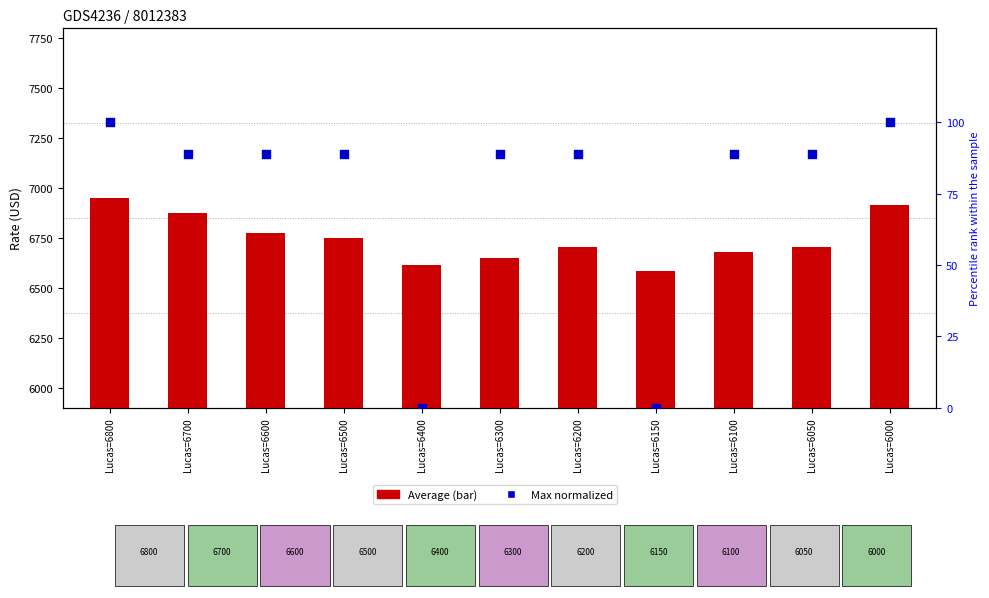

Is the value of Average at Lucas=6800 greater than the value of Max (normalized) at Lucas=6300?

Yes